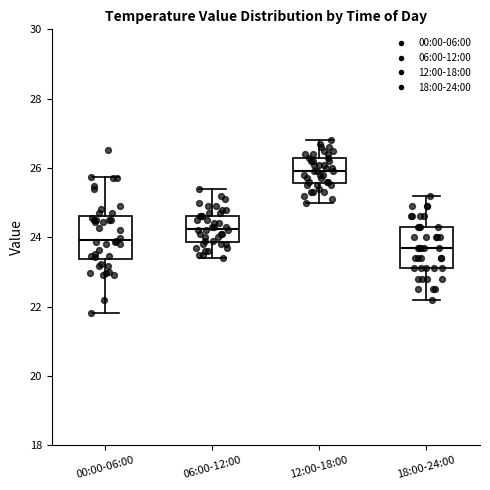

Reading left to right, transcribe this box plot: for each box, give where its median line is, the range the box spans, and where its two whiskers end, as read against the y-axis. The values are not printed on the chart, so give them approximately, as read against the axis.

00:00-06:00: median 24.0, box 23.4 to 24.6, whiskers 21.8 to 25.8
06:00-12:00: median 24.2, box 23.8 to 24.6, whiskers 23.4 to 25.4
12:00-18:00: median 26.0, box 25.6 to 26.4, whiskers 25.0 to 26.8
18:00-24:00: median 23.8, box 23.2 to 24.4, whiskers 22.2 to 25.2